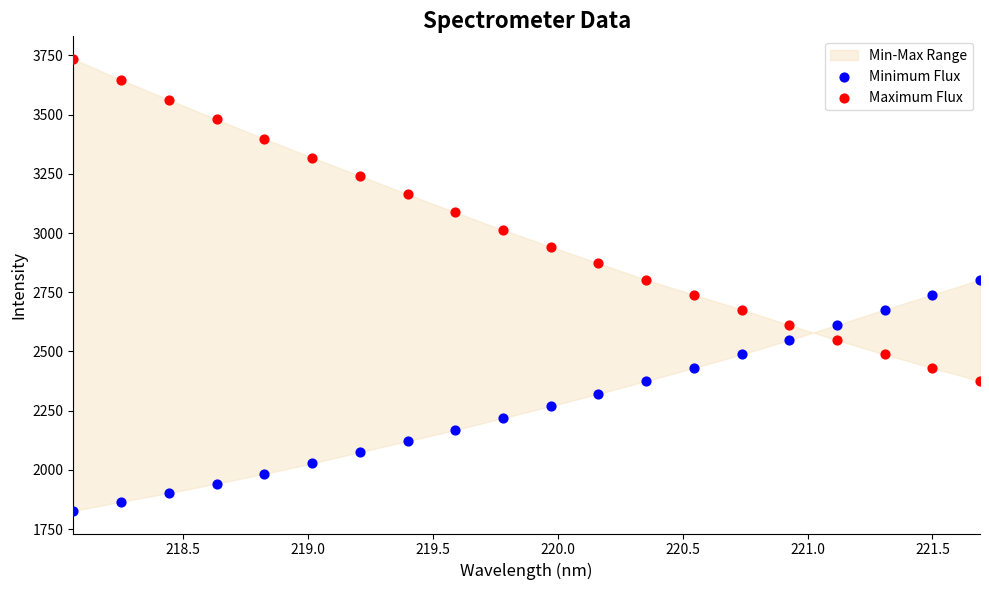

Which series contains the lowest Y value?

Minimum Flux